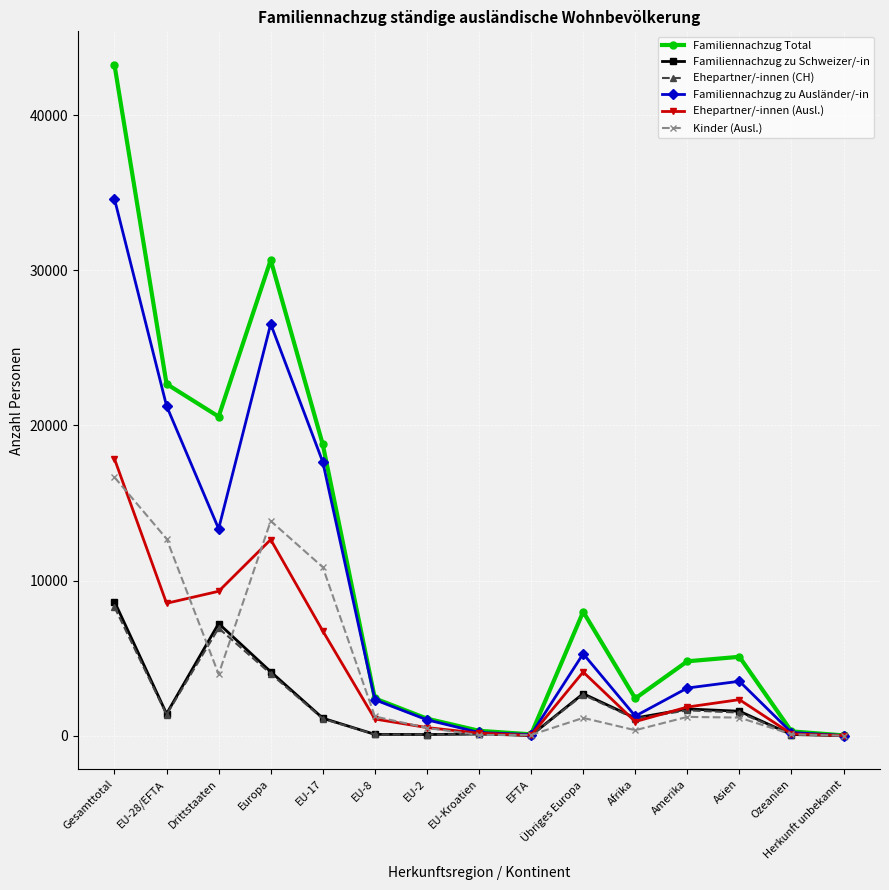

Which category has the highest value in the Familiennachzug Total series?

Gesamttotal